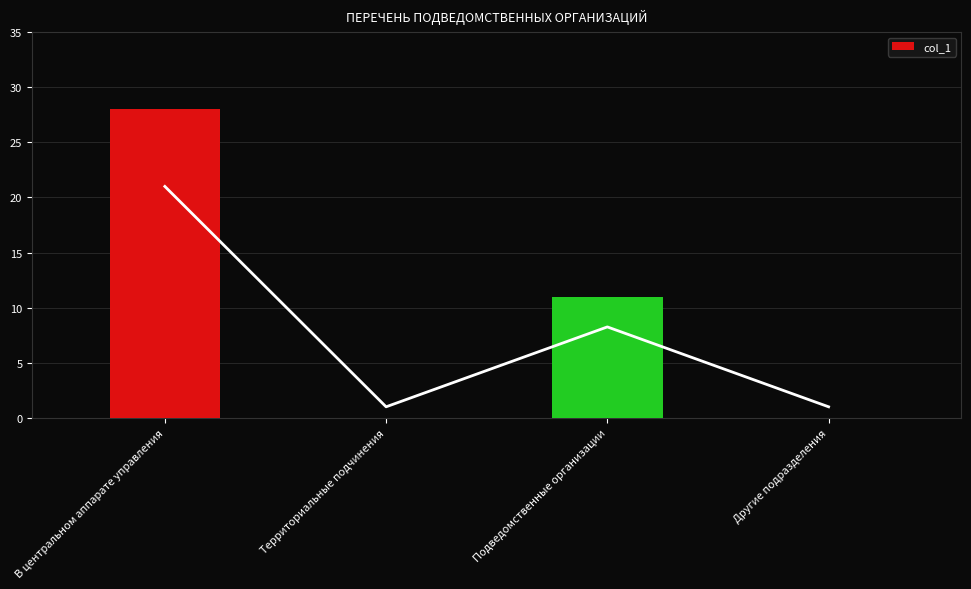

Is it true that the value at Территориальные подчинения is 11?

False